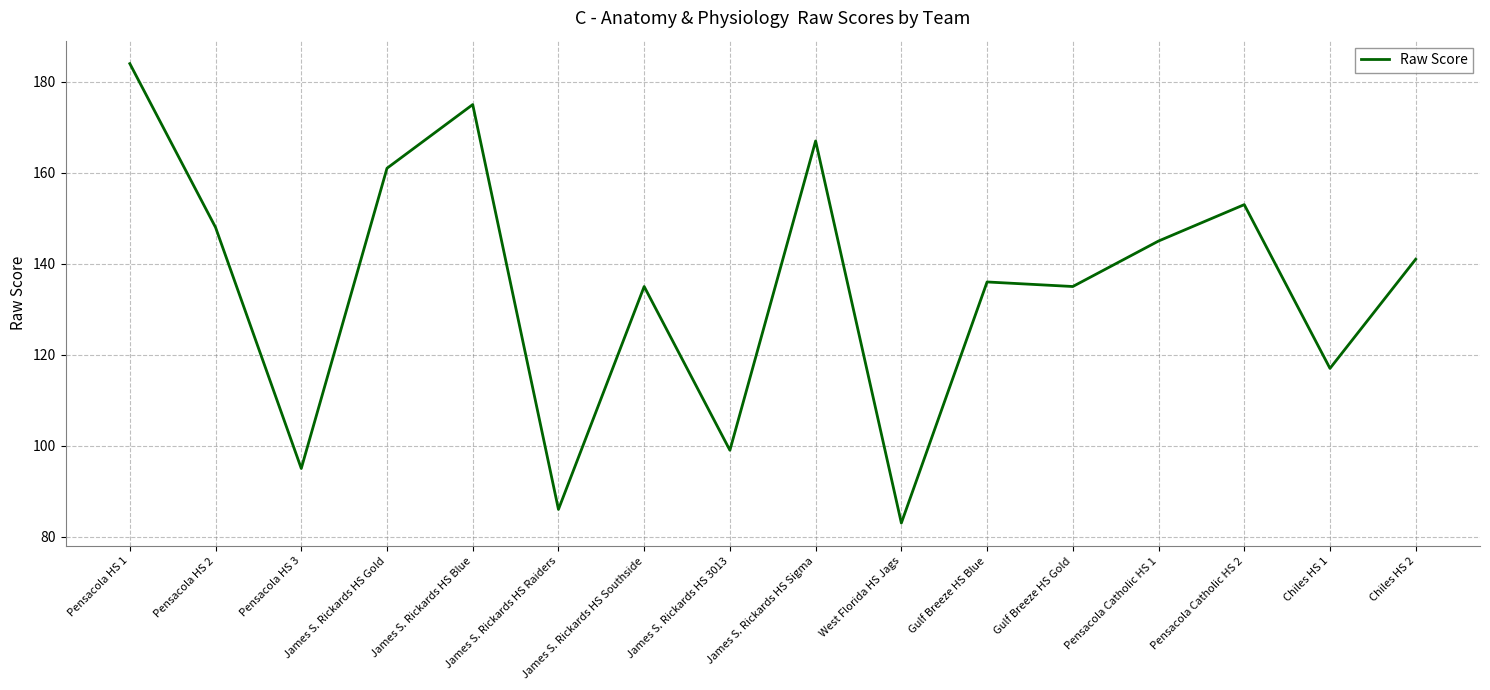

What position from the left is James S. Rickards HS Southside?

7